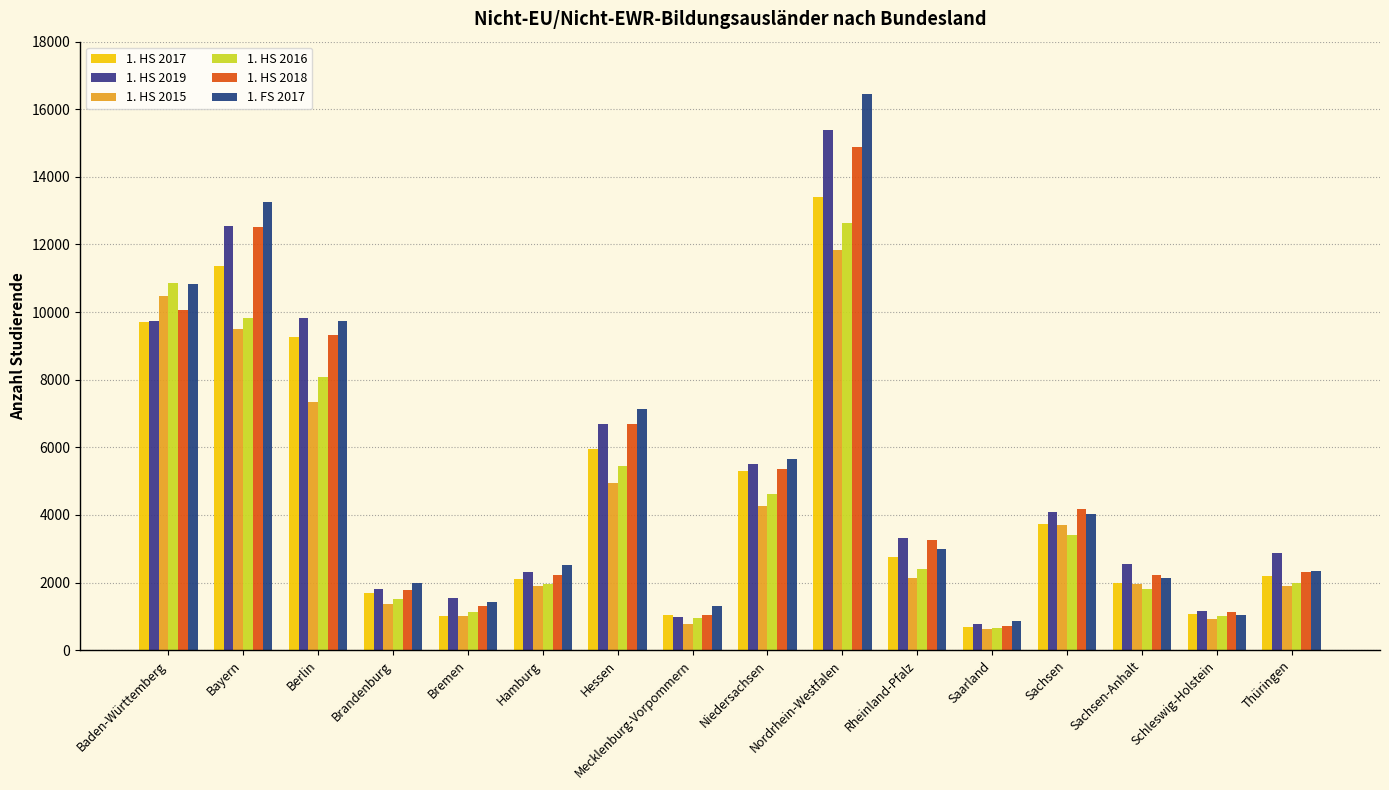

Count the number of data series in this chart.

6